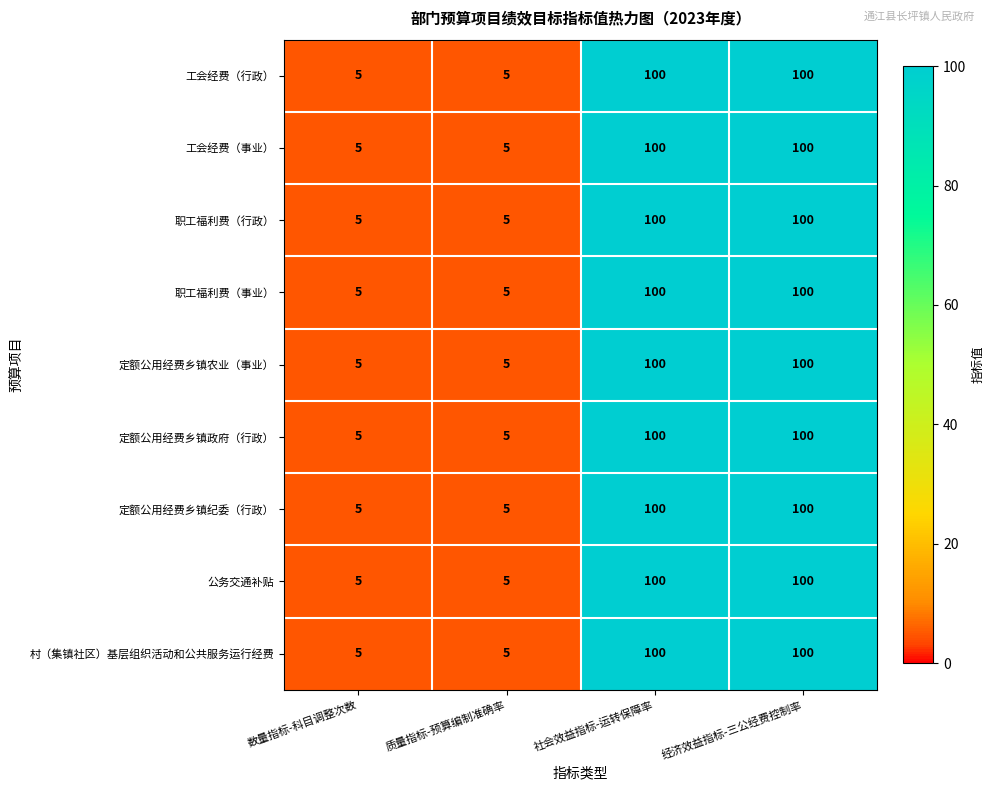

Is the value of 定额公用经费乡镇纪委（行政） at 经济效益指标-三公经费控制率 greater than the value of 村（集镇社区）基层组织活动和公共服务运行经费 at 数量指标-科目调整次数?

Yes